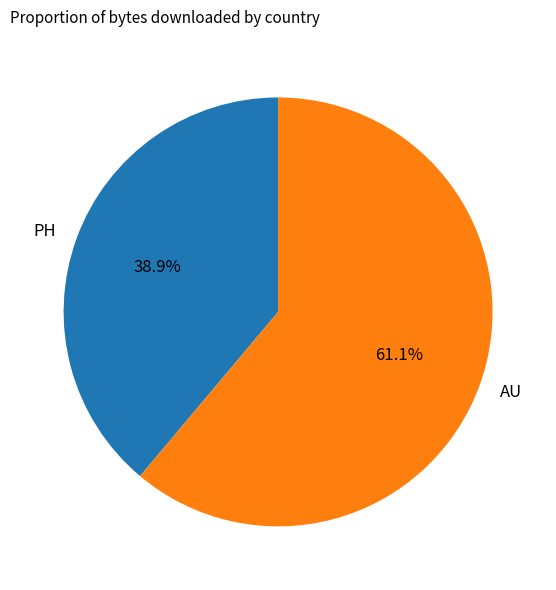

What percentage do AU and PH together represent?

100.0%